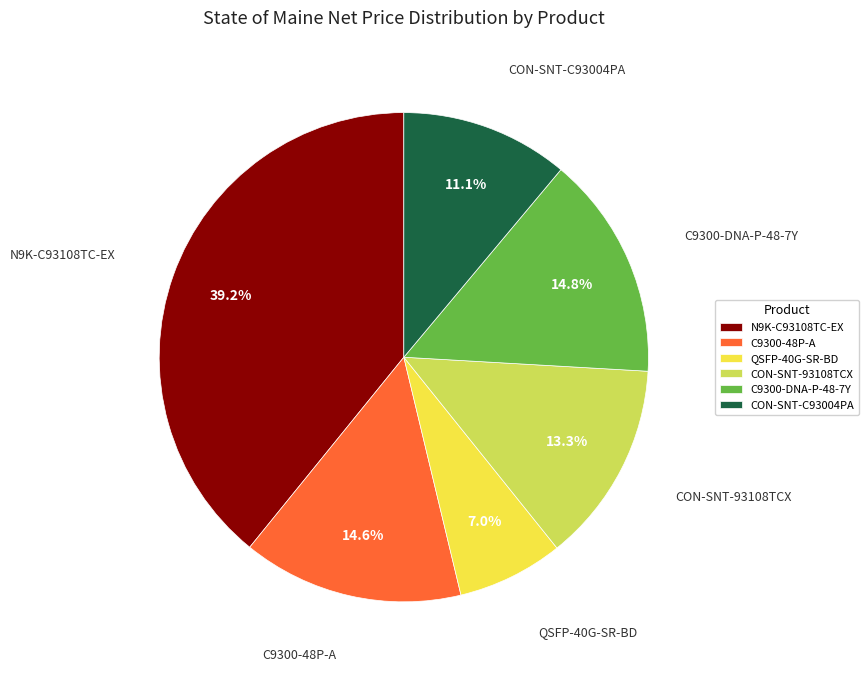

To the nearest percent, what percentage of the pie is C9300-48P-A?

15%